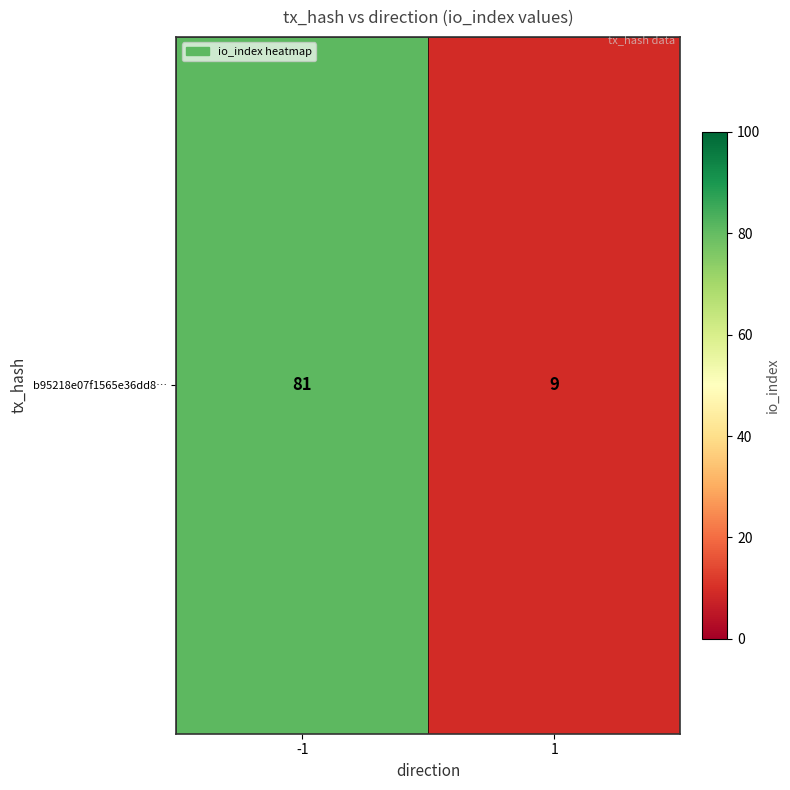

Reading left to right, transcribe all the data shown in this chart.

-1=81	1=9